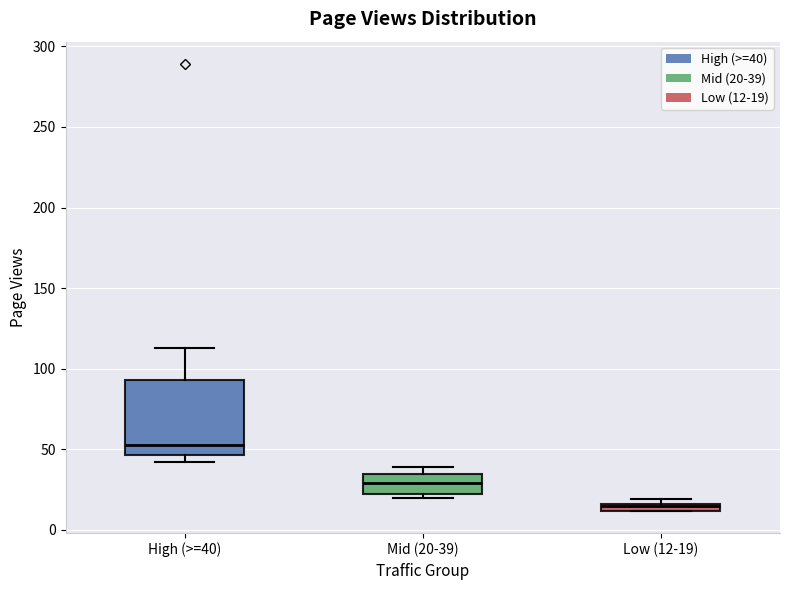

Which box is the tallest, from its lower edge to its upper edge?

High (>=40)